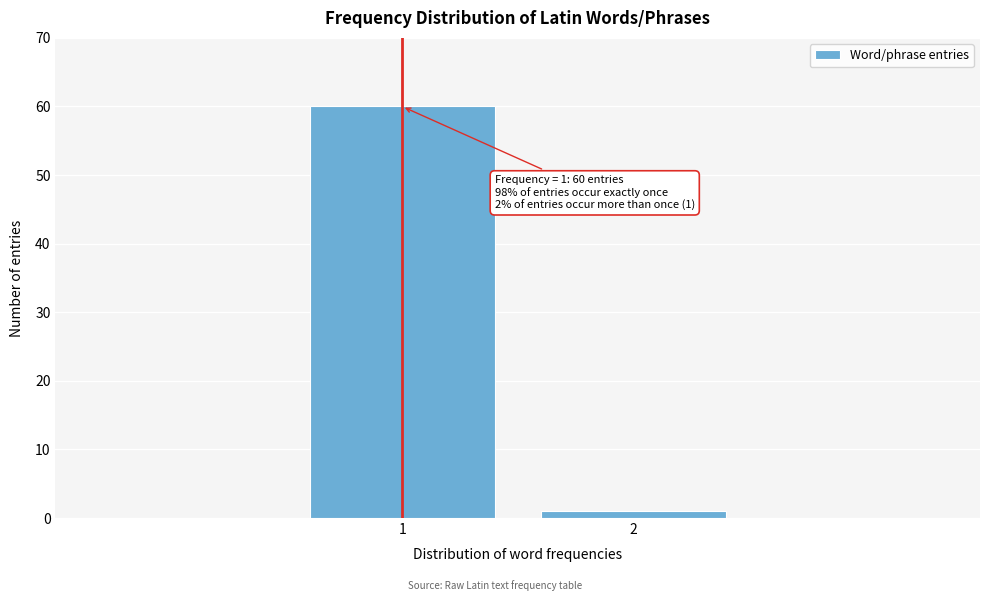

Reading right to left, transcribe all the data shown in this chart.

1	60